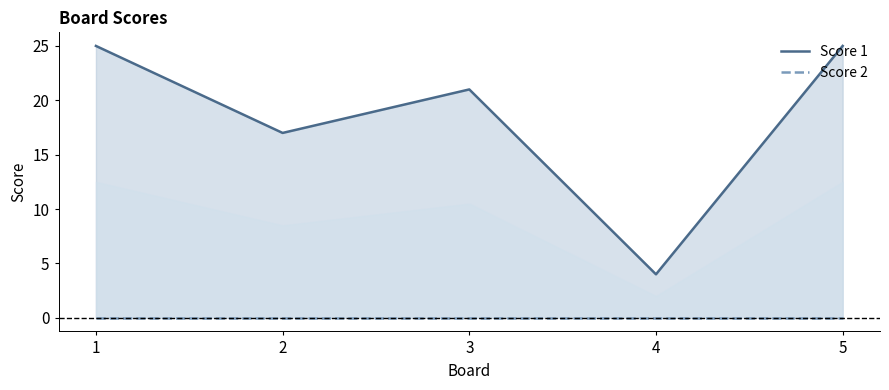

Reading left to right, transcribe all the data shown in this chart.

Score 1: 1=25	2=17	3=21	4=4	5=25
Score 2: 1=0	2=0	3=0	4=0	5=0